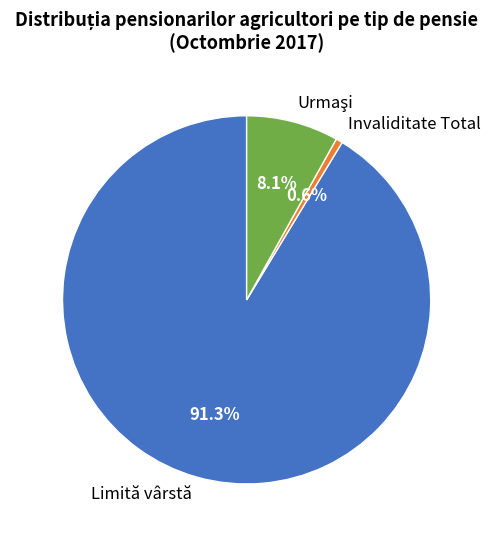

Which category has the biggest portion of the pie?

Limită vârstă